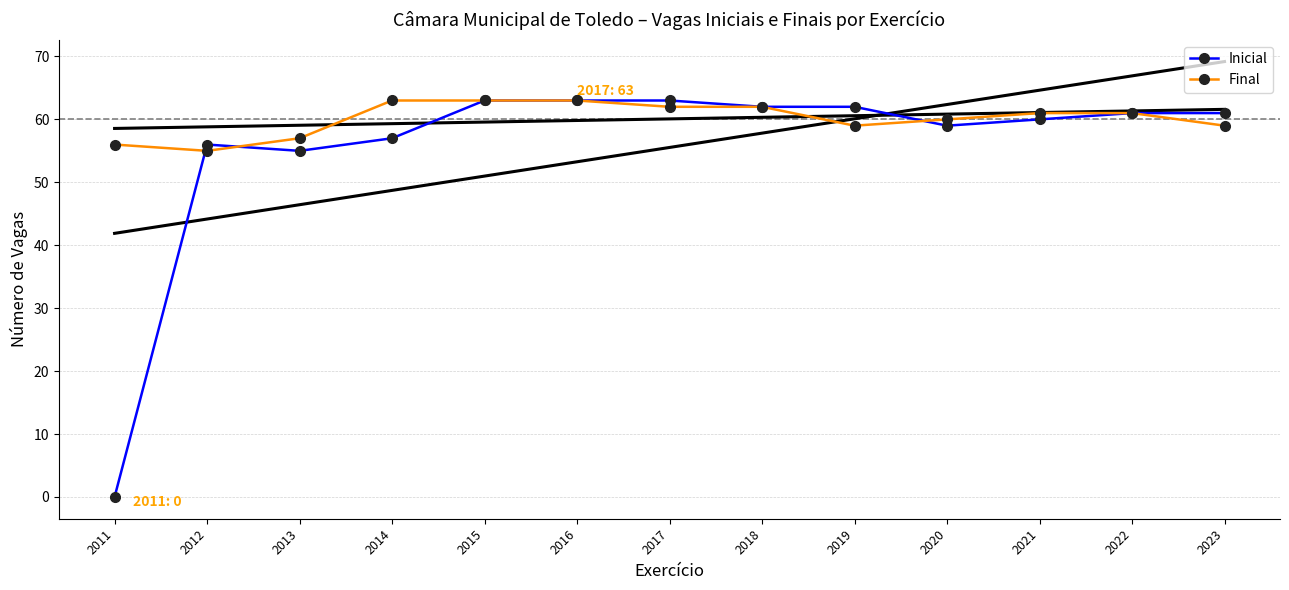

What is the highest value of the Trend (blue) series?

69.2